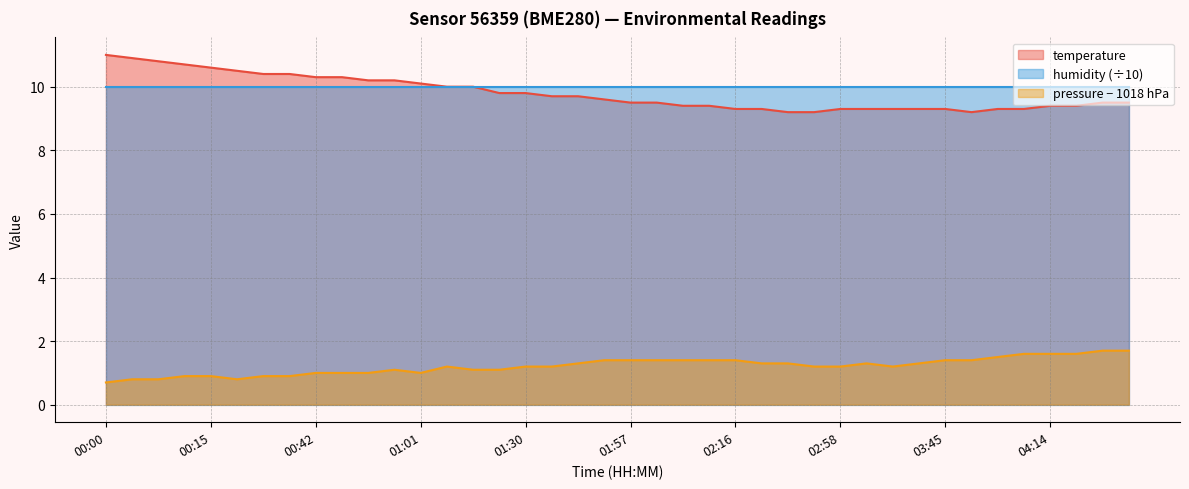

True or false: humidity (÷10) and pressure − 1018 hPa intersect in this chart.

False